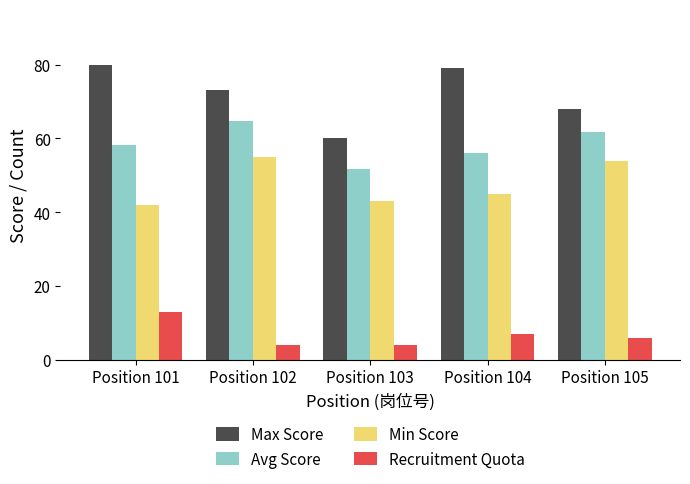

What is the spread (max minus min) of values at Position 102?

69.0